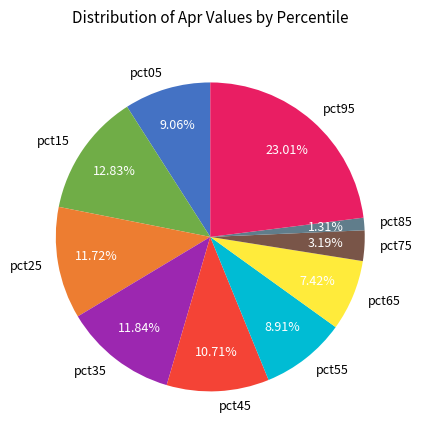

What is the smallest slice in the pie chart?

pct85